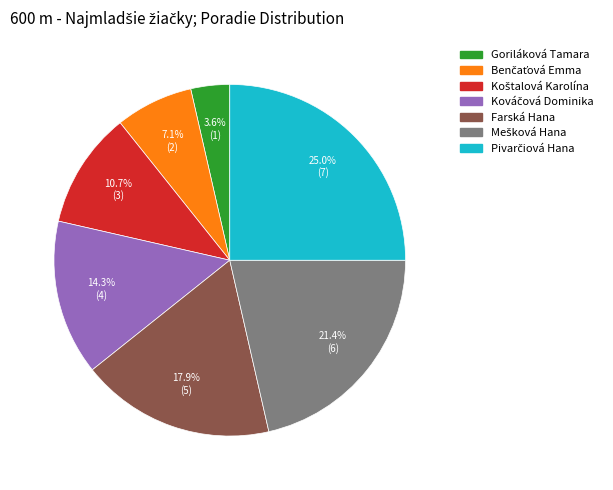

Is there a majority slice in this chart?

No